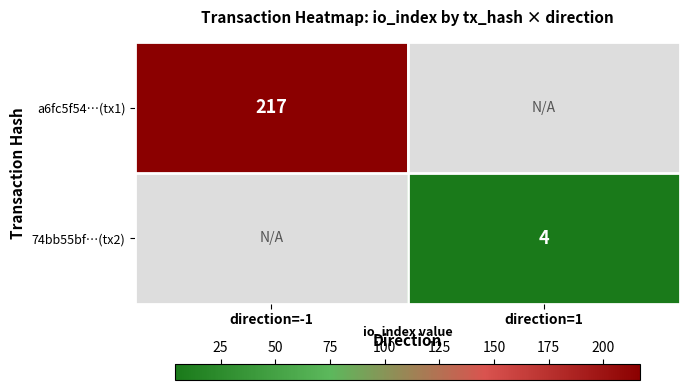

The value of 74bb55bf…(tx2) at direction=1 is 4. True or false?

True